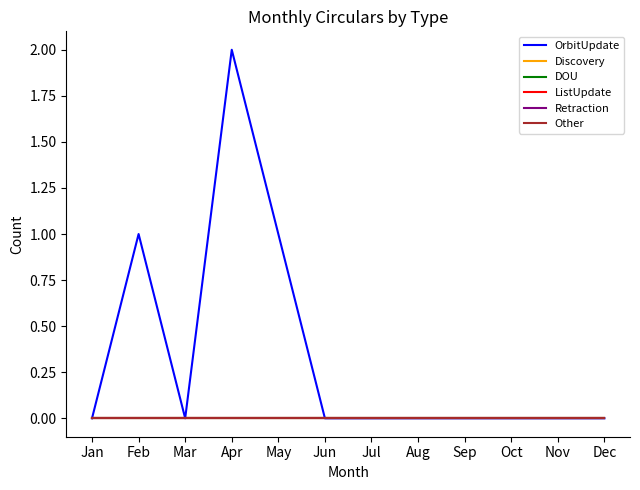

Rank the categories by Retraction value from highest to lowest.

Jan, Feb, Mar, Apr, May, Jun, Jul, Aug, Sep, Oct, Nov, Dec